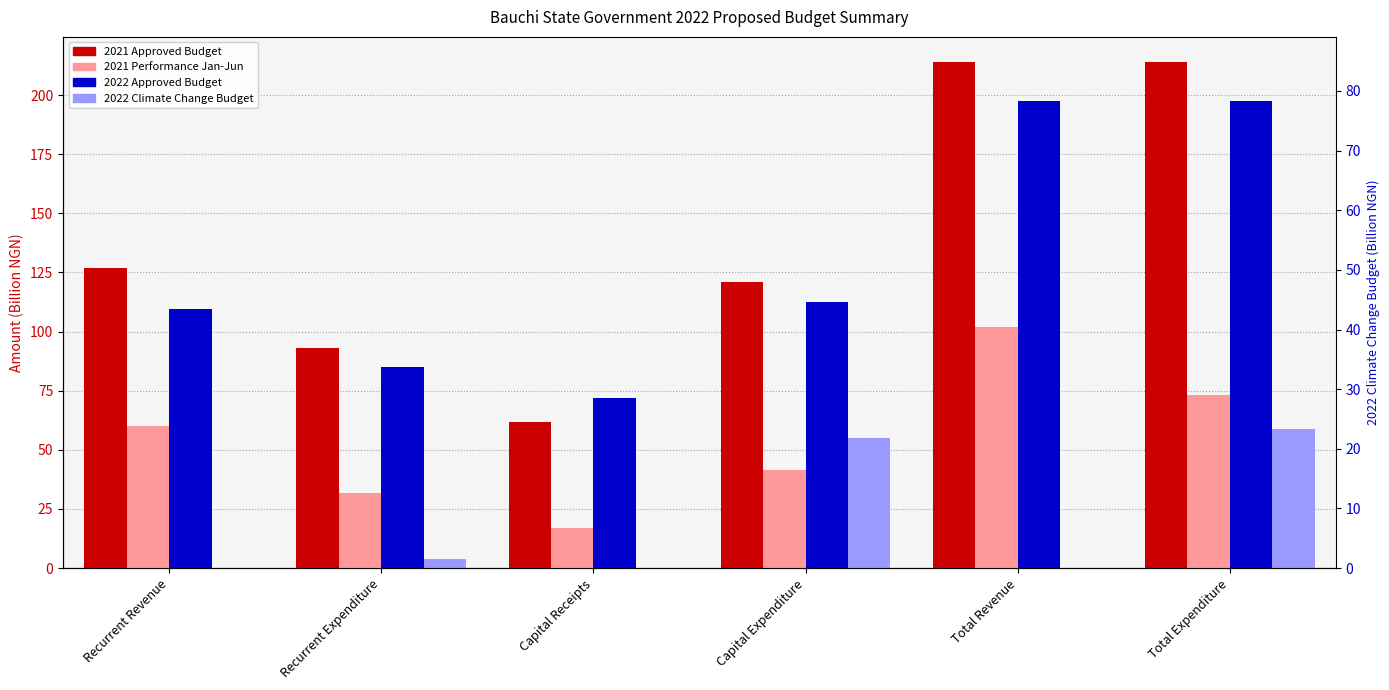

At how many categories does at least one series exceed 11?

6